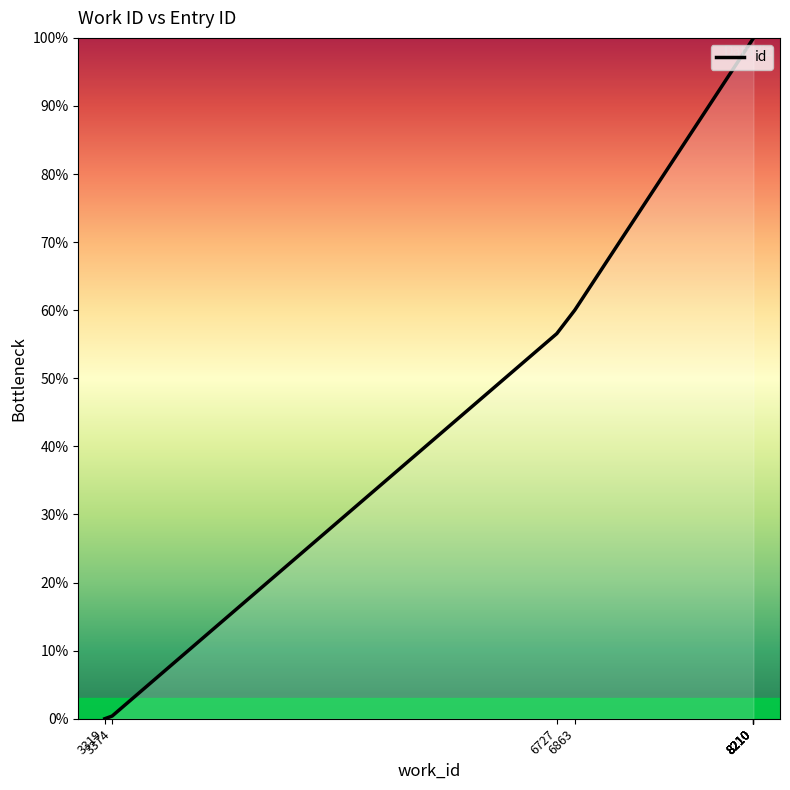

Rank the categories by value from highest to lowest.

8210, 8210, 8210, 8210, 8210, 8210, 6863, 6727, 3374, 3319